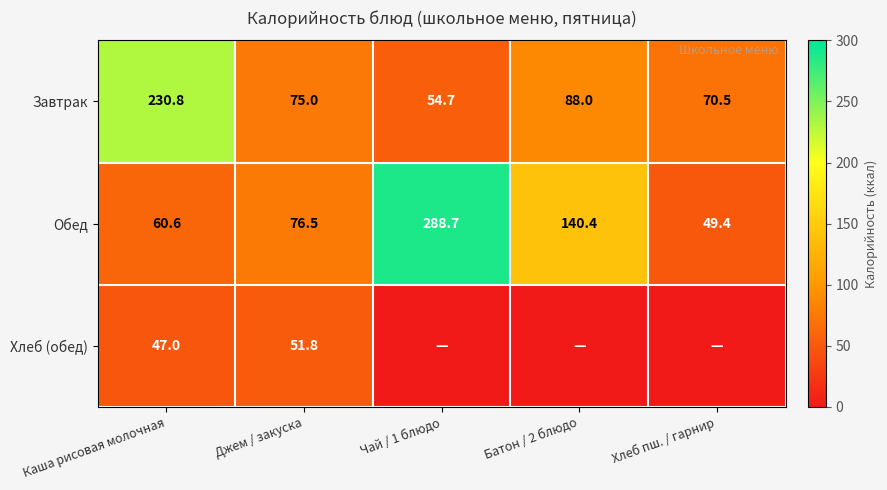

What is the average value of the Обед series?

123.1